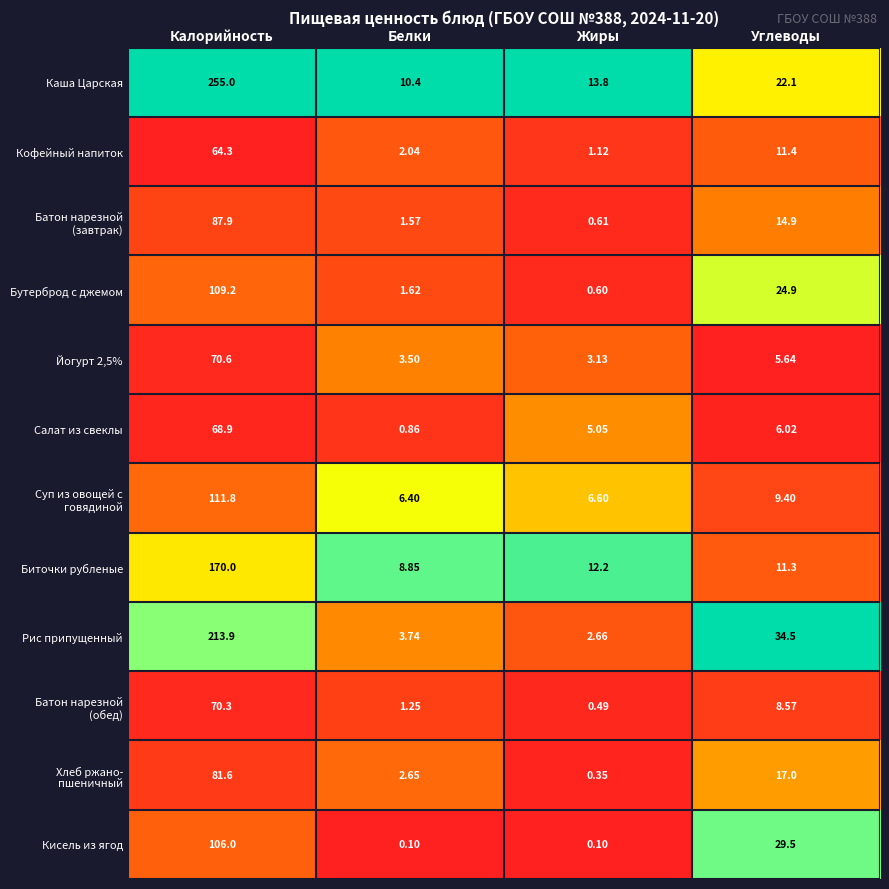

At which label is Йогурт 2,5% closest to 36?

Углеводы